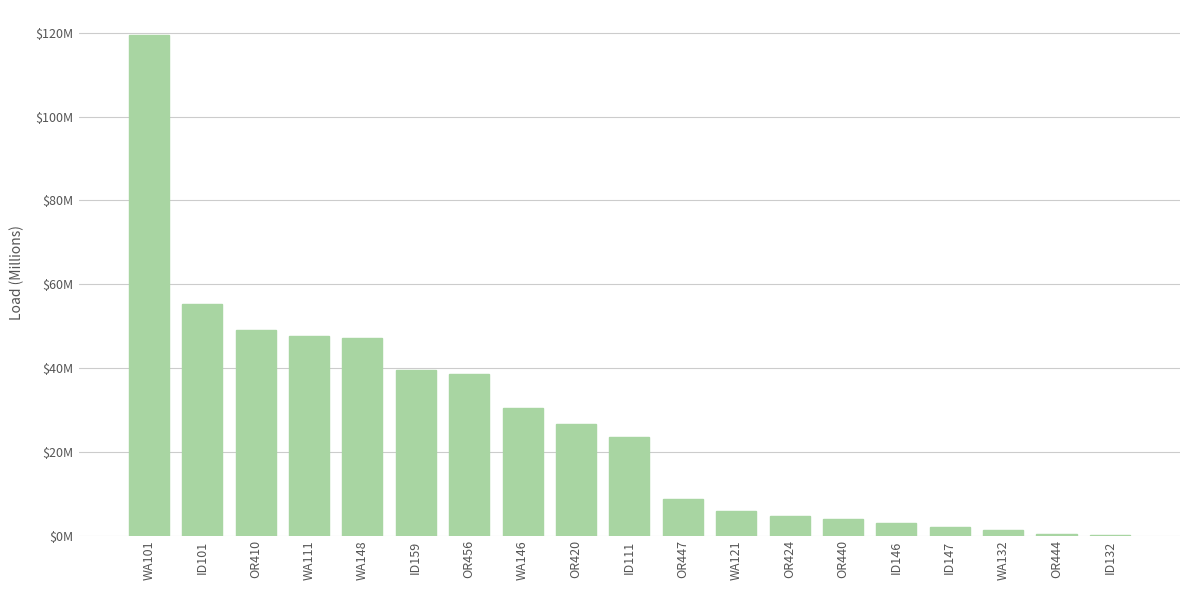

Reading left to right, transcribe all the data shown in this chart.

119.5	55.3	49.0	47.6	47.1	39.5	38.5	30.5	26.6	23.5	8.7	5.9	4.6	4.0	3.0	1.9	1.3	0.3	0.2